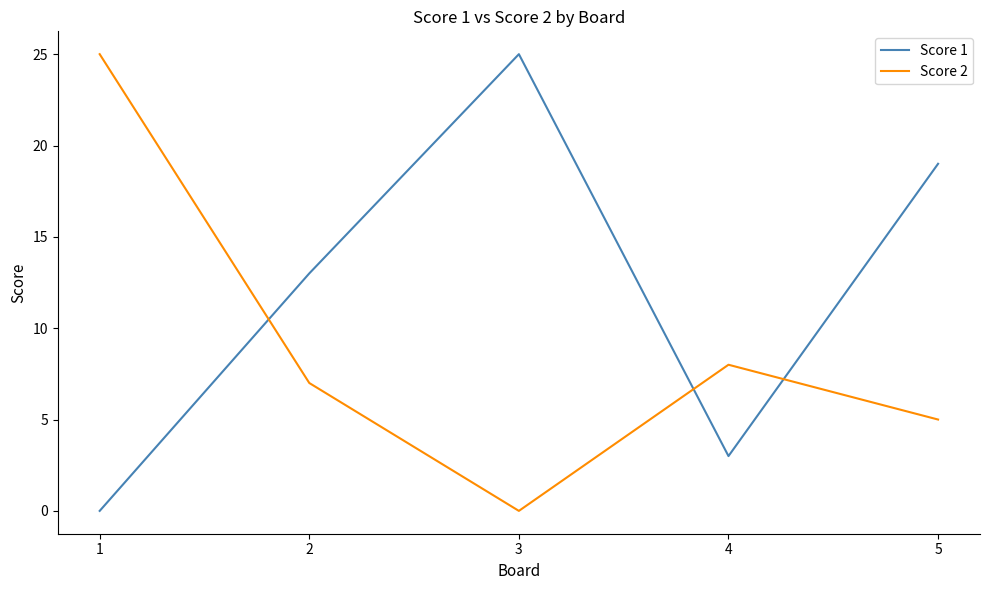

Does the chart have visible grid lines?

No